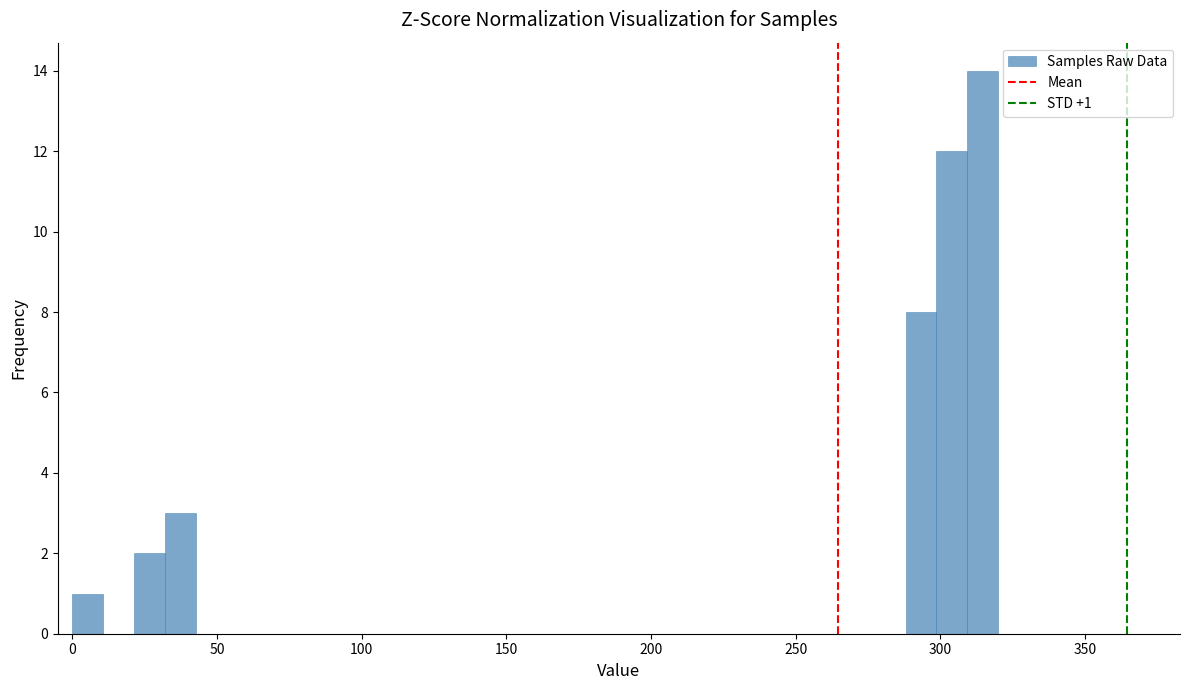

Around what value on the x-axis is the tallest bar? Give the approximate position of its centre, as read against the axis.

315